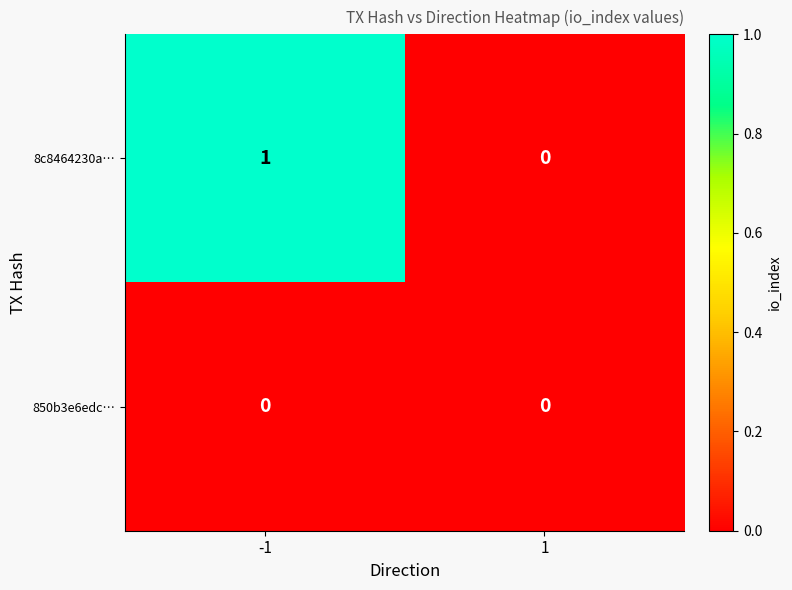

Which series has the largest total across all categories?

8c8464230a…